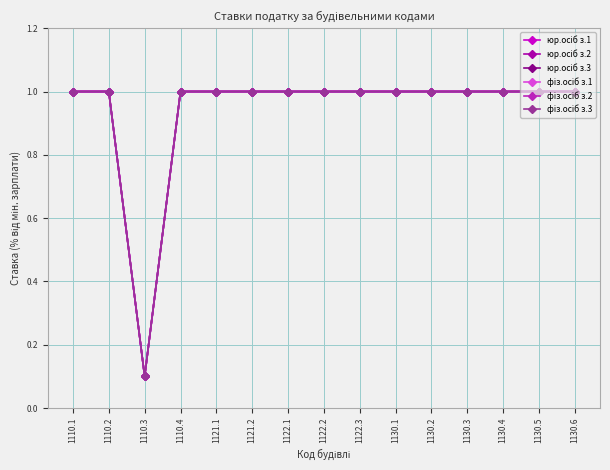

Where is the first local minimum for юр.осіб з.3?

1110.3